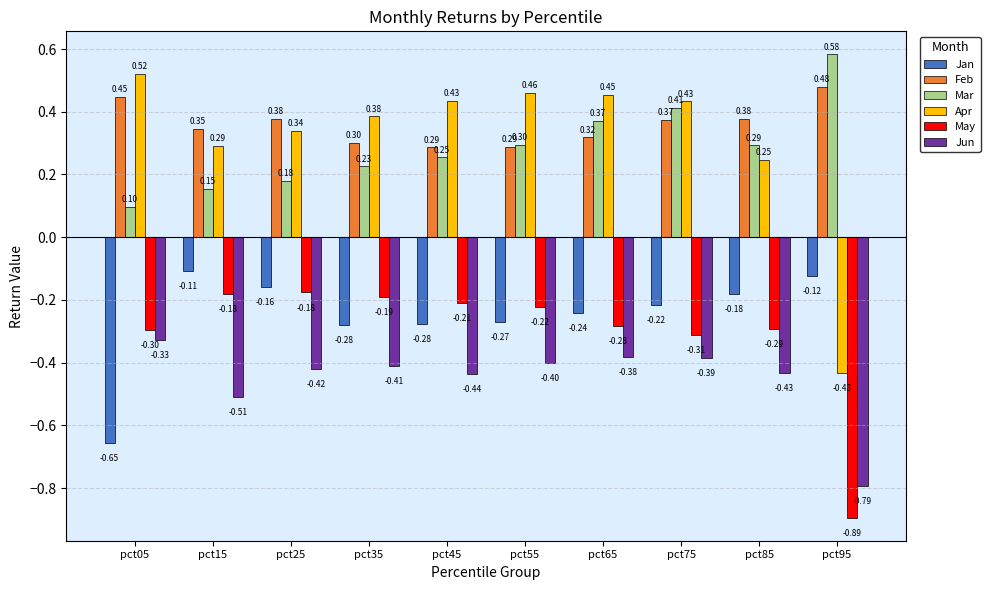

Is the value of Apr at pct45 greater than the value of Jun at pct05?

Yes